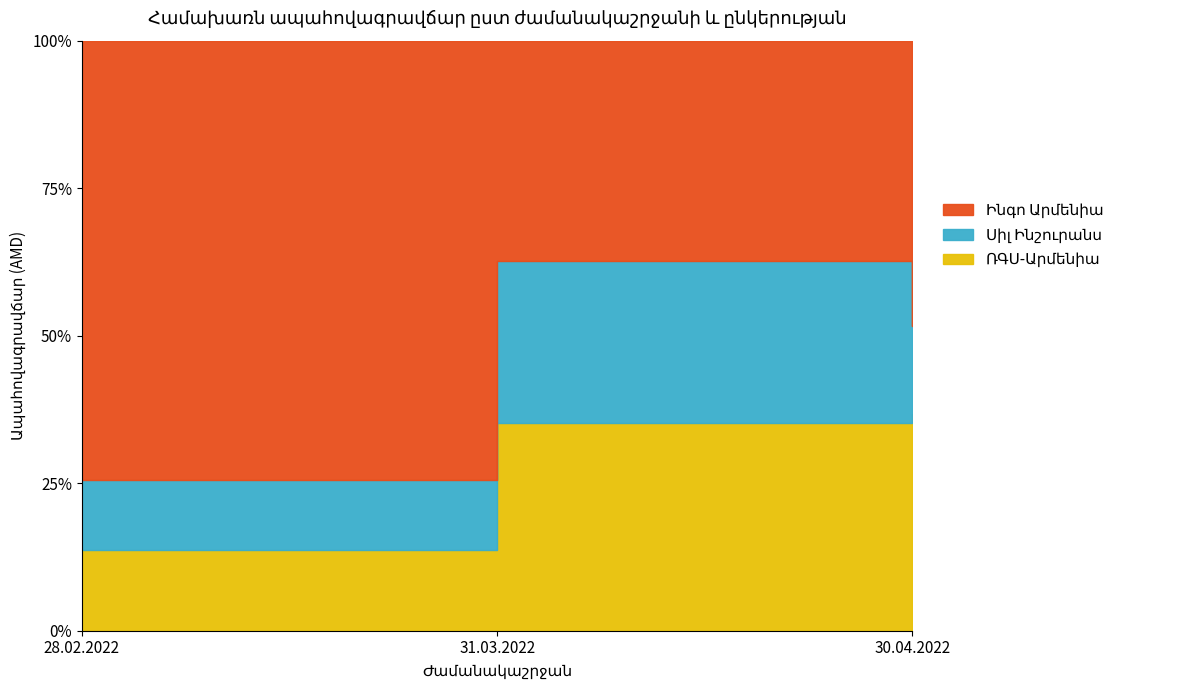

Which series has the largest total across all categories?

Ինգո Արմենիա